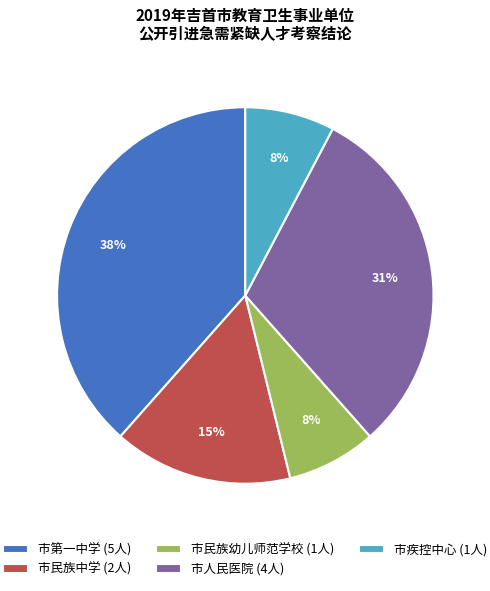

What is the ratio of the value at 市疾控中心 (1人) to the value at 市民族中学 (2人)?

0.5